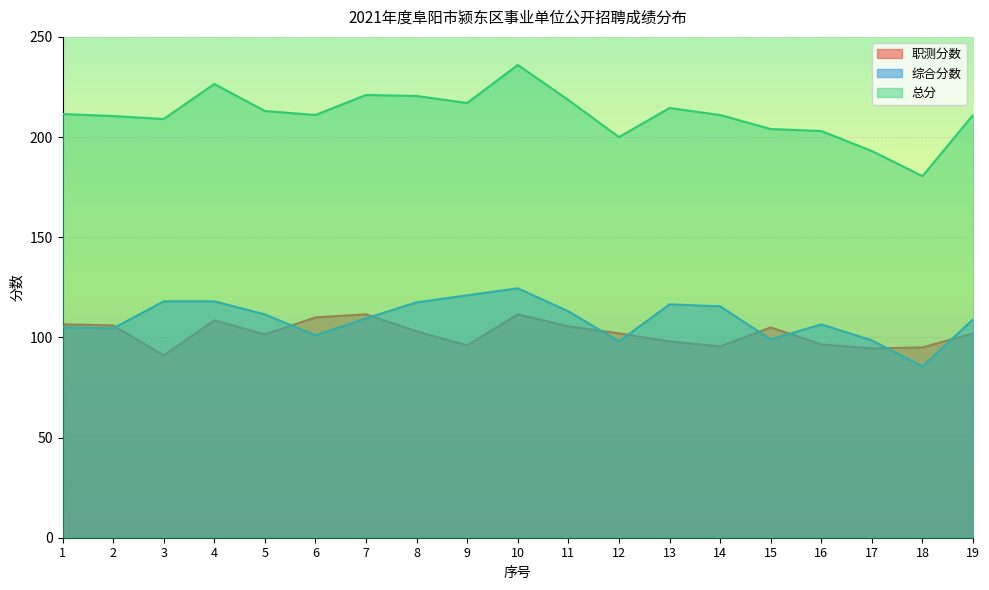

Reading left to right, list all the values displayed in this chart.

职测分数: 106.5	106.0	91.0	108.5	101.5	110.0	111.5	103.0	96.0	111.5	105.5	102.0	98.0	95.5	105.0	96.5	94.5	95.0	102.0
综合分数: 105.0	104.5	118.0	118.0	111.5	101.0	109.5	117.5	121.0	124.5	113.0	98.0	116.5	115.5	99.0	106.5	98.5	85.5	109.0
总分: 211.5	210.5	209.0	226.5	213.0	211.0	221.0	220.5	217.0	236.0	218.5	200.0	214.5	211.0	204.0	203.0	193.0	180.5	211.0